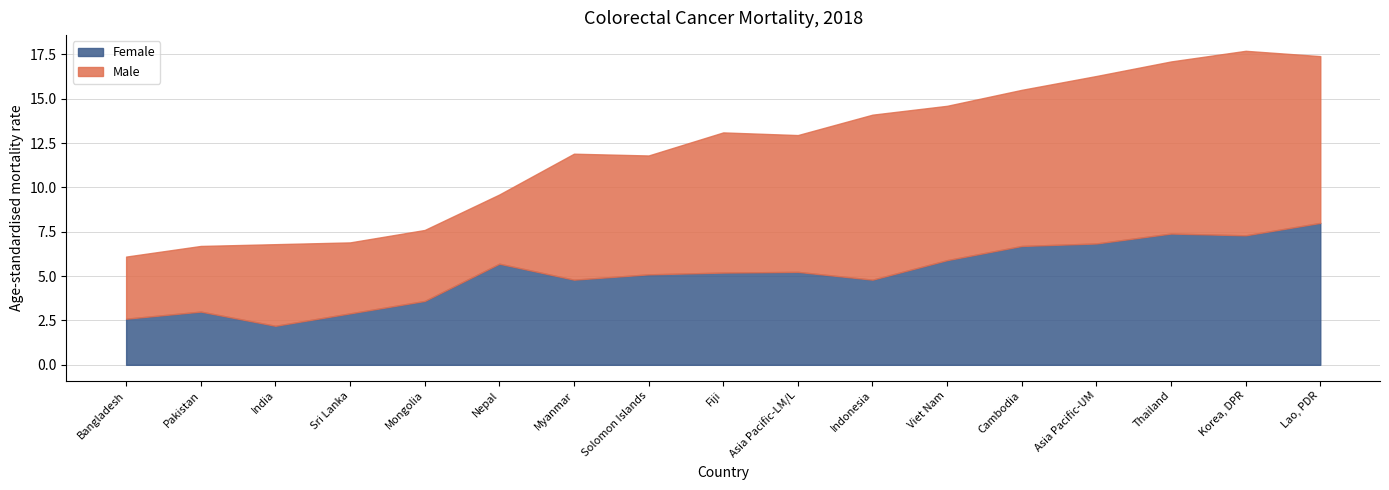

What is the total value across all series at Thailand?

17.1